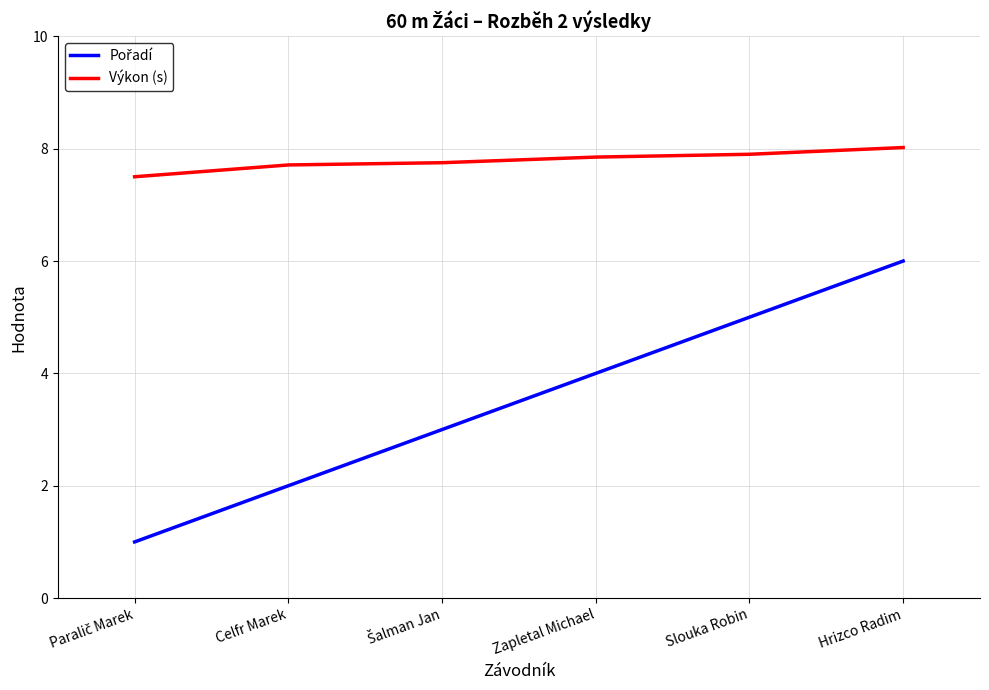

Is it true that Výkon (s) equals 2.3 at Celfr Marek?

False